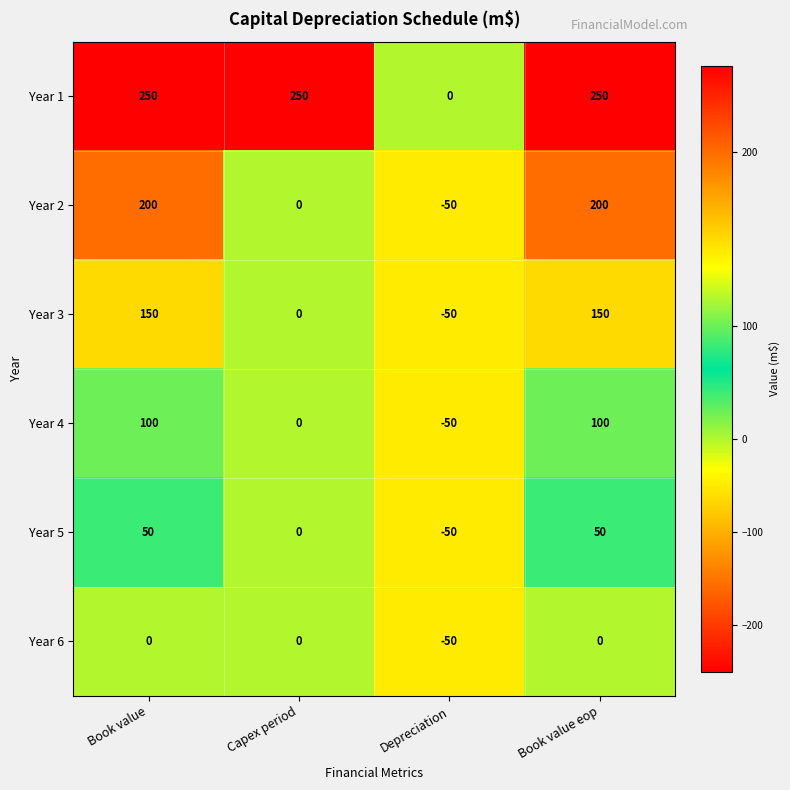

What is the difference between the highest and lowest values at Book value eop?

250